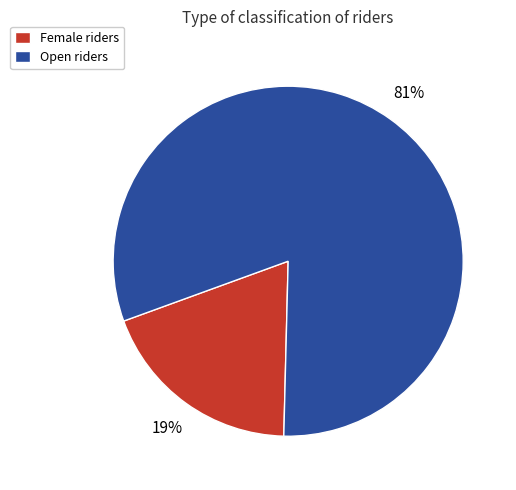

What is the majority slice?

Open